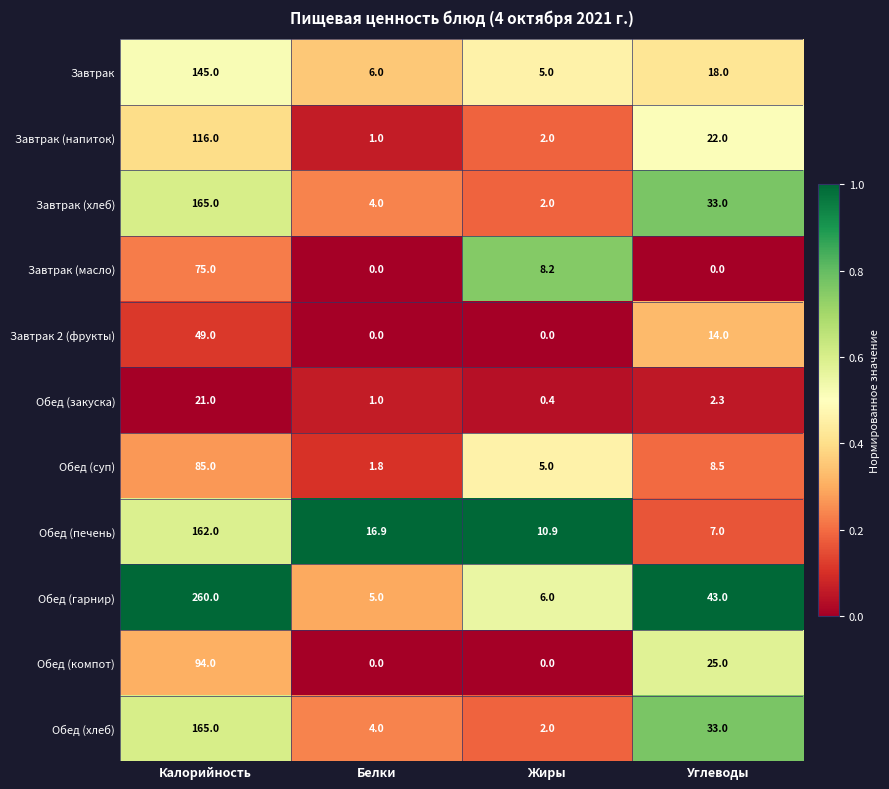

What is the sum of the Завтрак values at Белки and Углеводы?

24.0